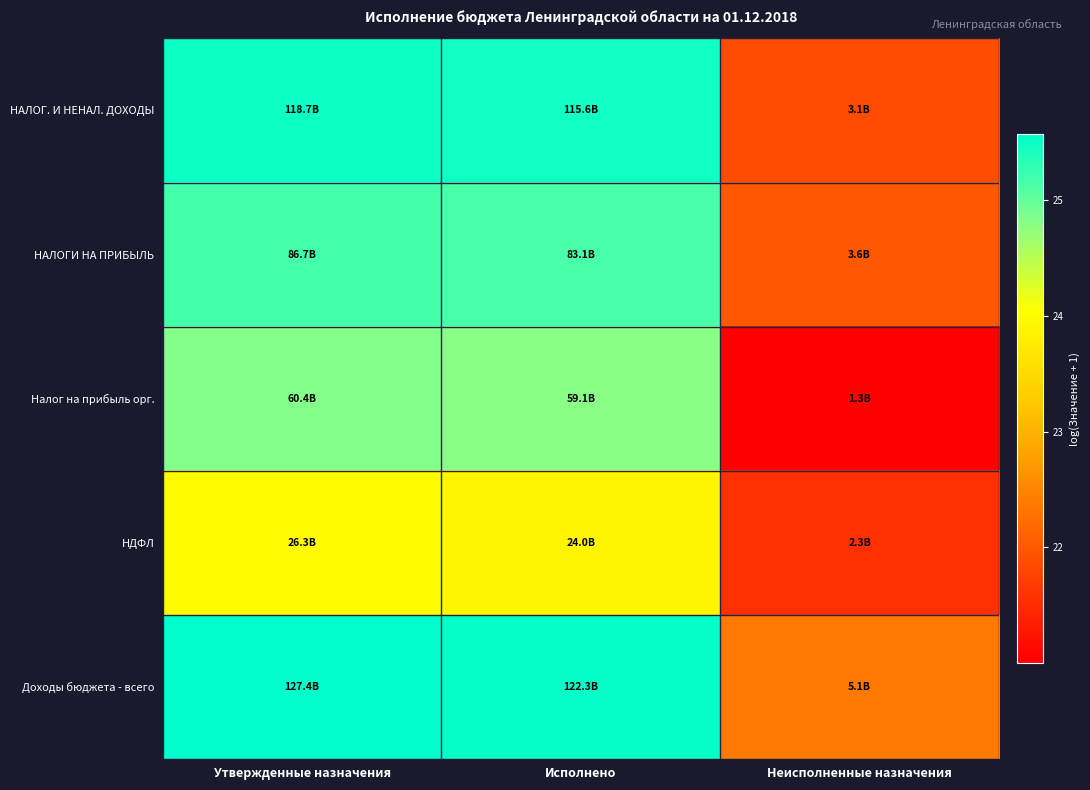

Which category has the highest value across all series?

Утвержденные назначения